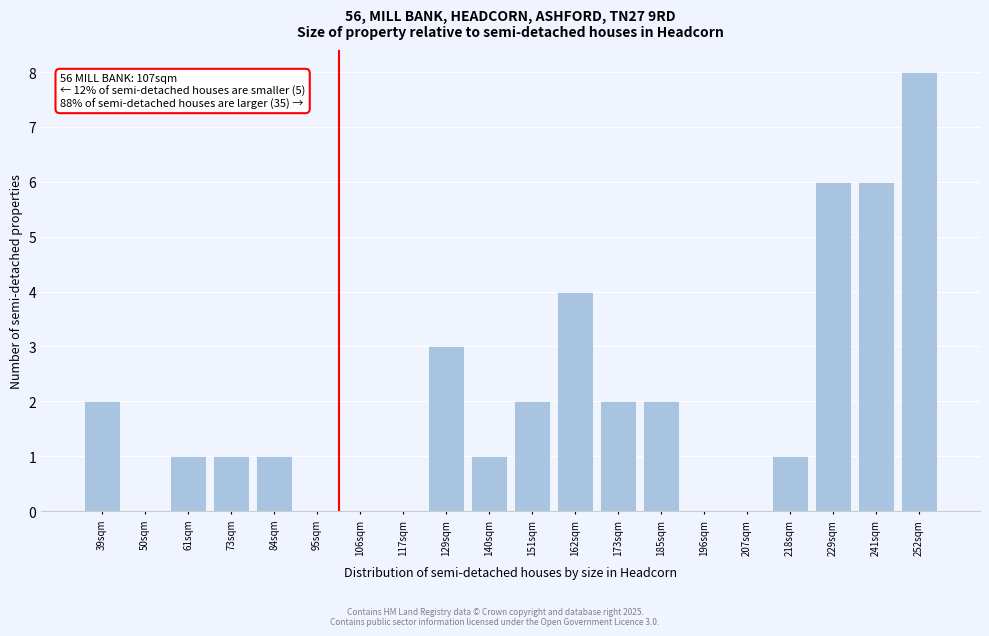

Reading right to left, transcribe all the data shown in this chart.

252sqm=8	241sqm=6	229sqm=6	218sqm=1	207sqm=0	196sqm=0	185sqm=2	173sqm=2	162sqm=4	151sqm=2	140sqm=1	129sqm=3	117sqm=0	106sqm=0	95sqm=0	84sqm=1	73sqm=1	61sqm=1	50sqm=0	39sqm=2